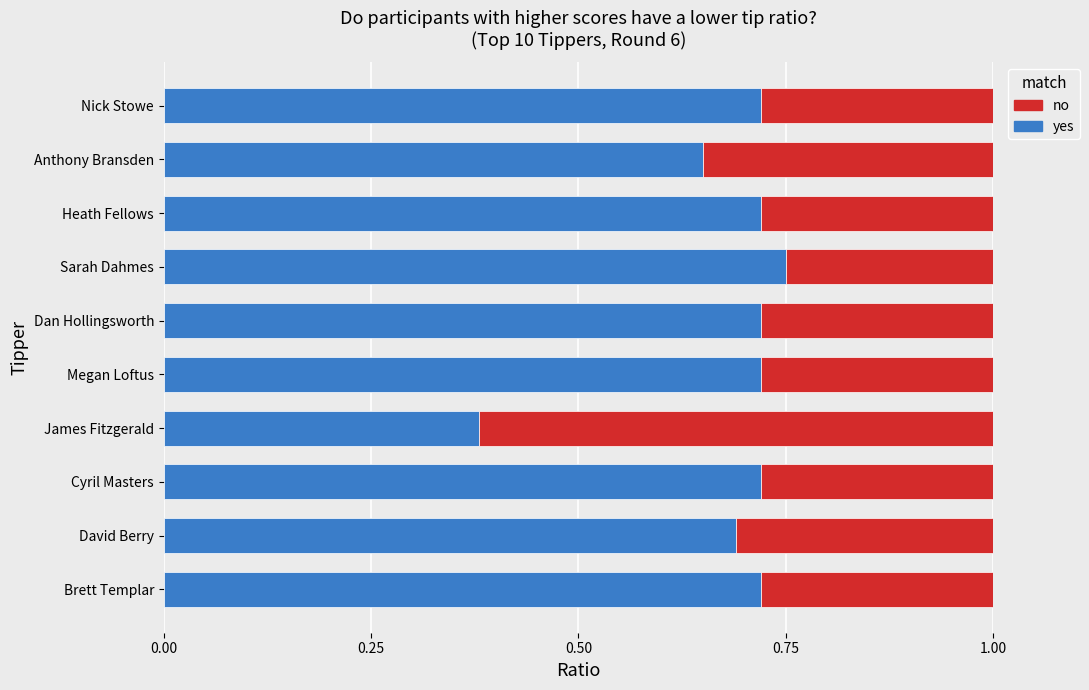

What is the difference between the maximum and second lowest values in the yes series?

0.1